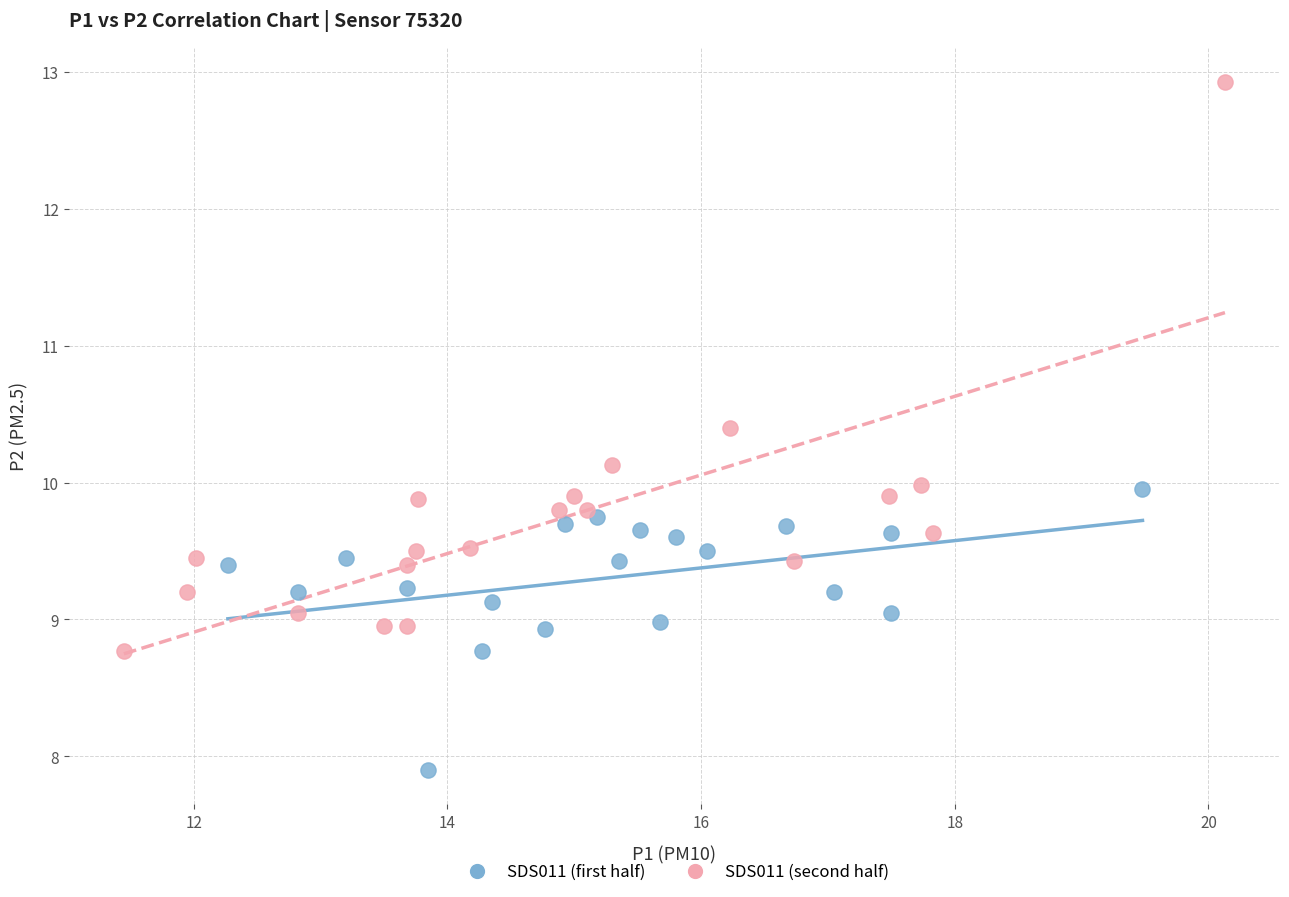

Which series has the largest Y range (max minus min)?

SDS011 (second half)